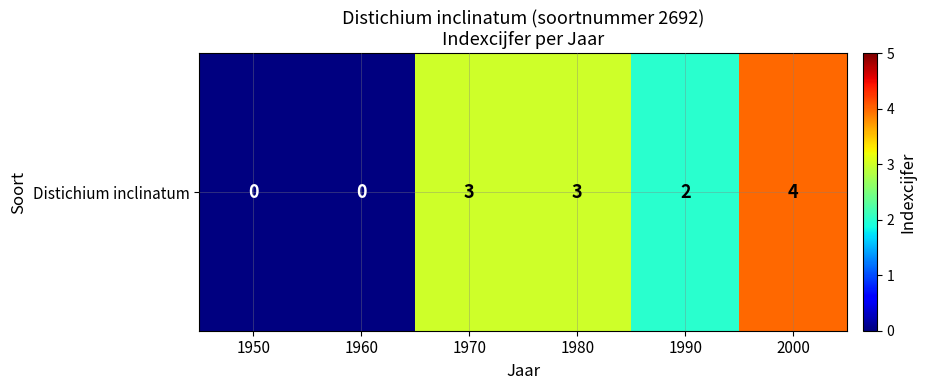

Between 1990 and 1950, which is larger?

1990